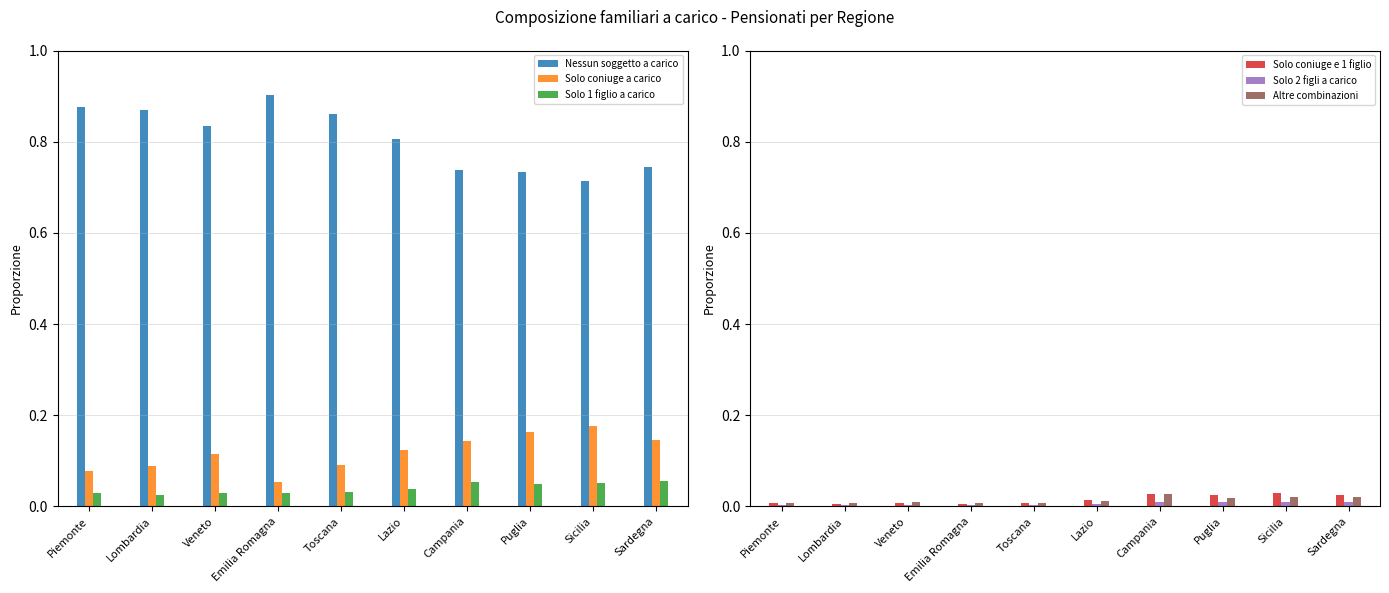

Reading left to right, list all the values displayed in this chart.

Nessun soggetto a carico: Piemonte=0.9	Lombardia=0.9	Veneto=0.8	Emilia Romagna=0.9	Toscana=0.9	Lazio=0.8	Campania=0.7	Puglia=0.7	Sicilia=0.7	Sardegna=0.7
Solo coniuge a carico: Piemonte=0.1	Lombardia=0.1	Veneto=0.1	Emilia Romagna=0.1	Toscana=0.1	Lazio=0.1	Campania=0.1	Puglia=0.2	Sicilia=0.2	Sardegna=0.1
Solo 1 figlio a carico: Piemonte=0.0	Lombardia=0.0	Veneto=0.0	Emilia Romagna=0.0	Toscana=0.0	Lazio=0.0	Campania=0.1	Puglia=0.0	Sicilia=0.1	Sardegna=0.1
Solo coniuge e 1 figlio: Piemonte=0.0	Lombardia=0.0	Veneto=0.0	Emilia Romagna=0.0	Toscana=0.0	Lazio=0.0	Campania=0.0	Puglia=0.0	Sicilia=0.0	Sardegna=0.0
Solo 2 figli a carico: Piemonte=0.0	Lombardia=0.0	Veneto=0.0	Emilia Romagna=0.0	Toscana=0.0	Lazio=0.0	Campania=0.0	Puglia=0.0	Sicilia=0.0	Sardegna=0.0
Altre combinazioni: Piemonte=0.0	Lombardia=0.0	Veneto=0.0	Emilia Romagna=0.0	Toscana=0.0	Lazio=0.0	Campania=0.0	Puglia=0.0	Sicilia=0.0	Sardegna=0.0